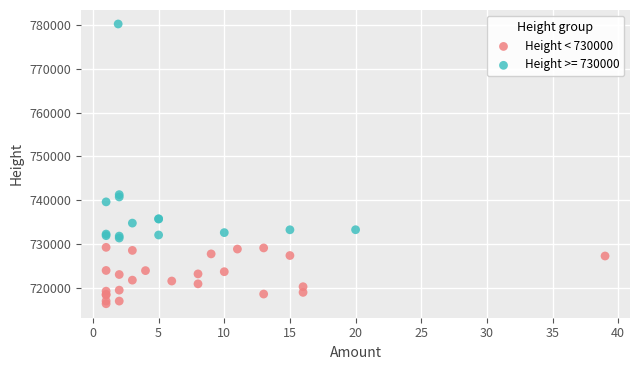

Which series has the widest spread of Y values?

Height >= 730000